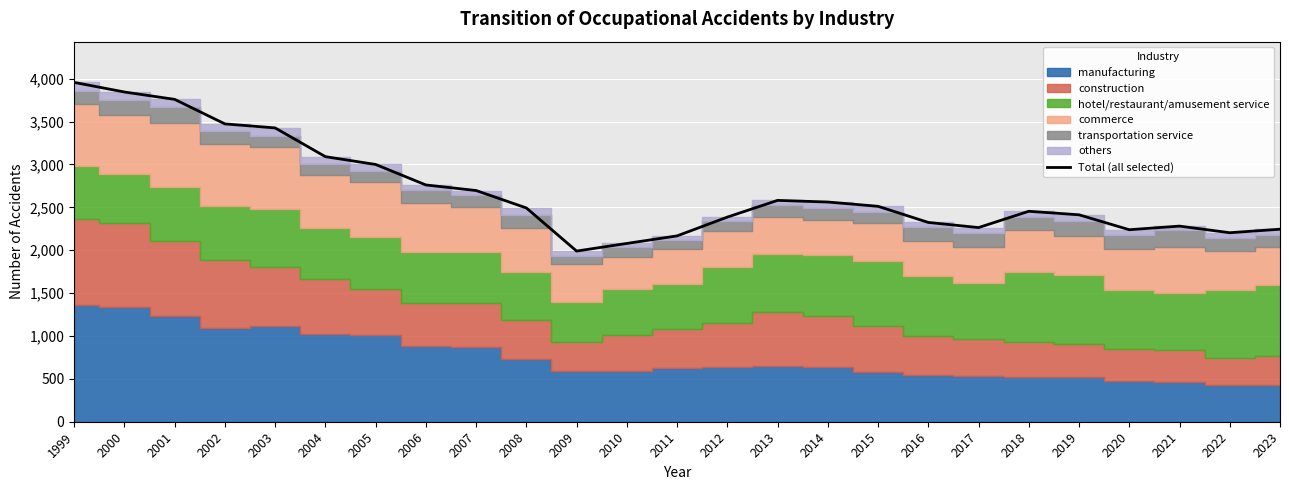

What is the value of the 13th point from the left?

2167